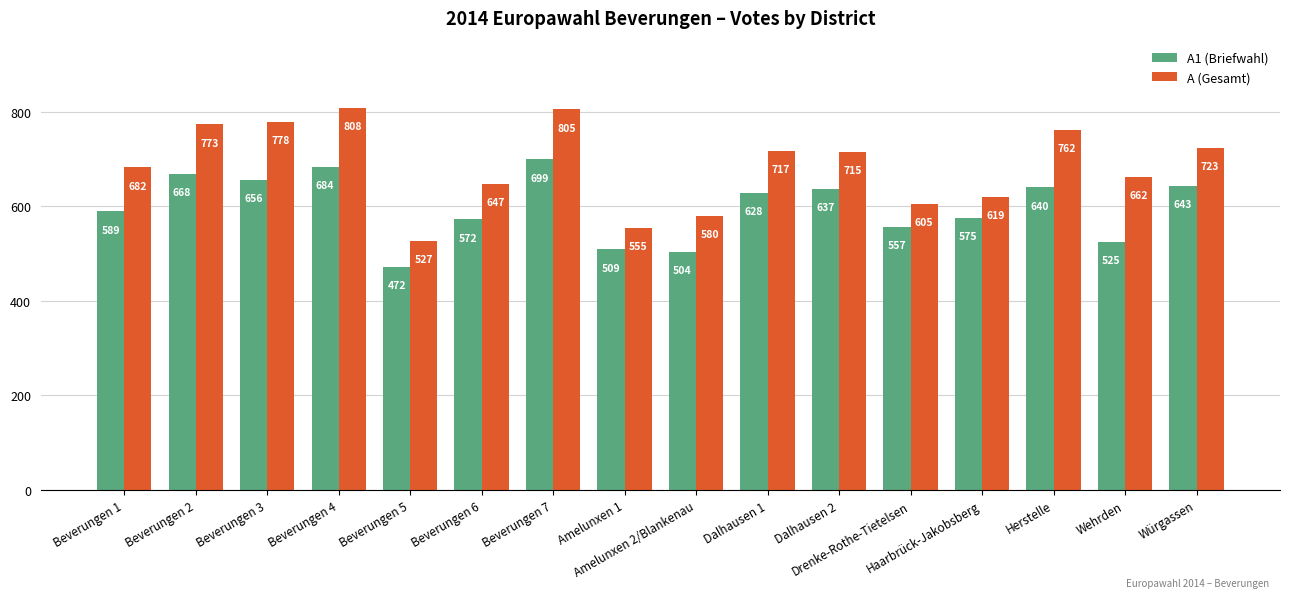

What is the label of the 15th bar from the left?

Wehrden